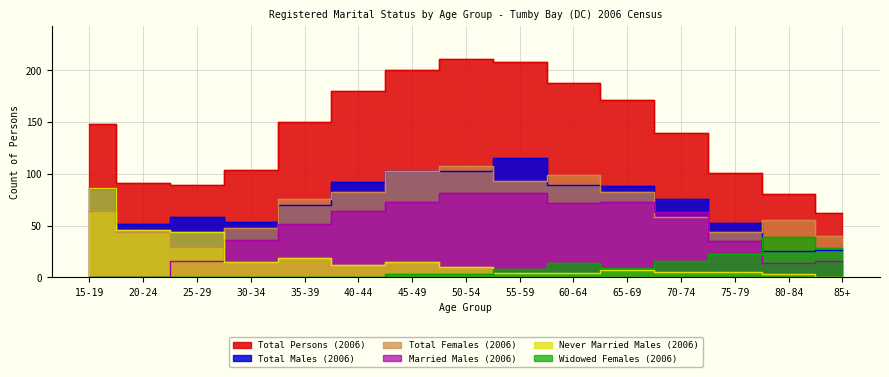

At which label does Total Males (2006) first exceed 76?

15-19